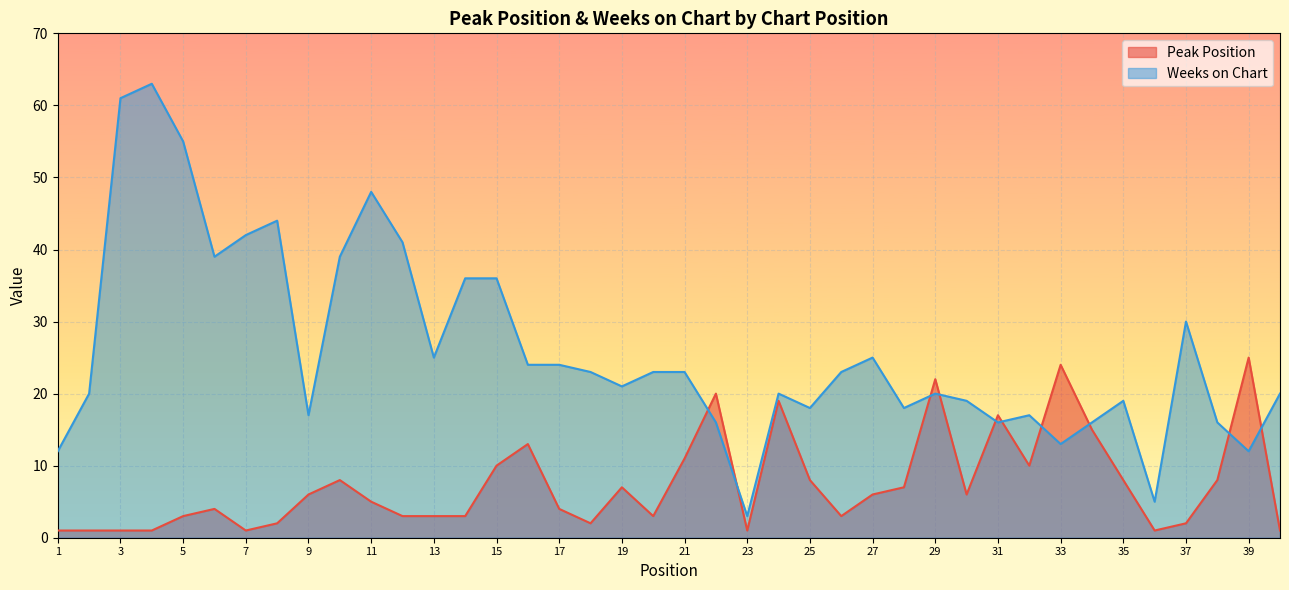

True or false: Peak Position has more than 2 points higher than both neighbors.

True